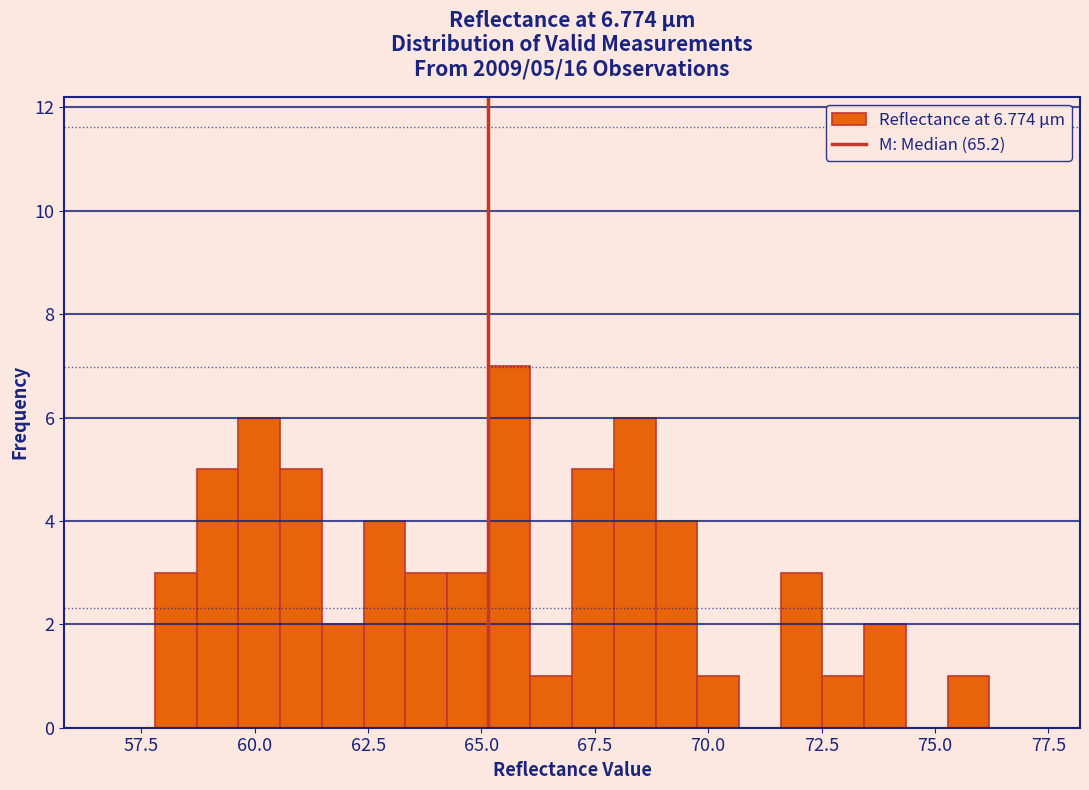

Read against the x-axis, roughly where is the centre of the tallest bar?

65.5